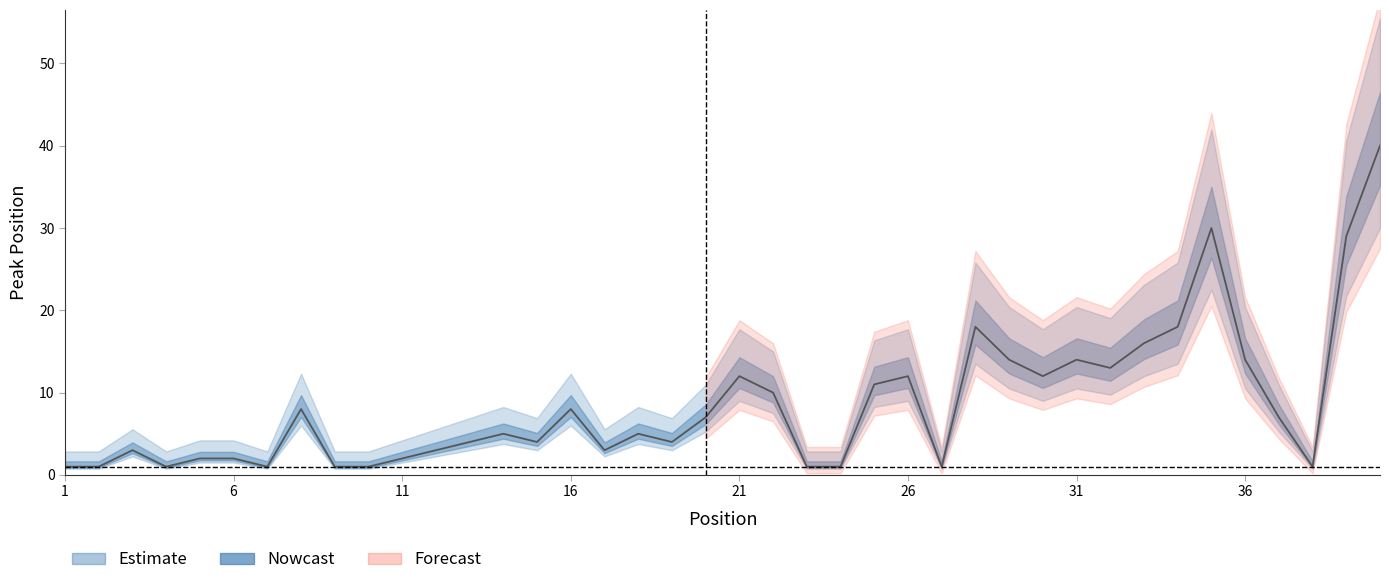

What is the ratio of the value at 39 to the value at 24?

29.0